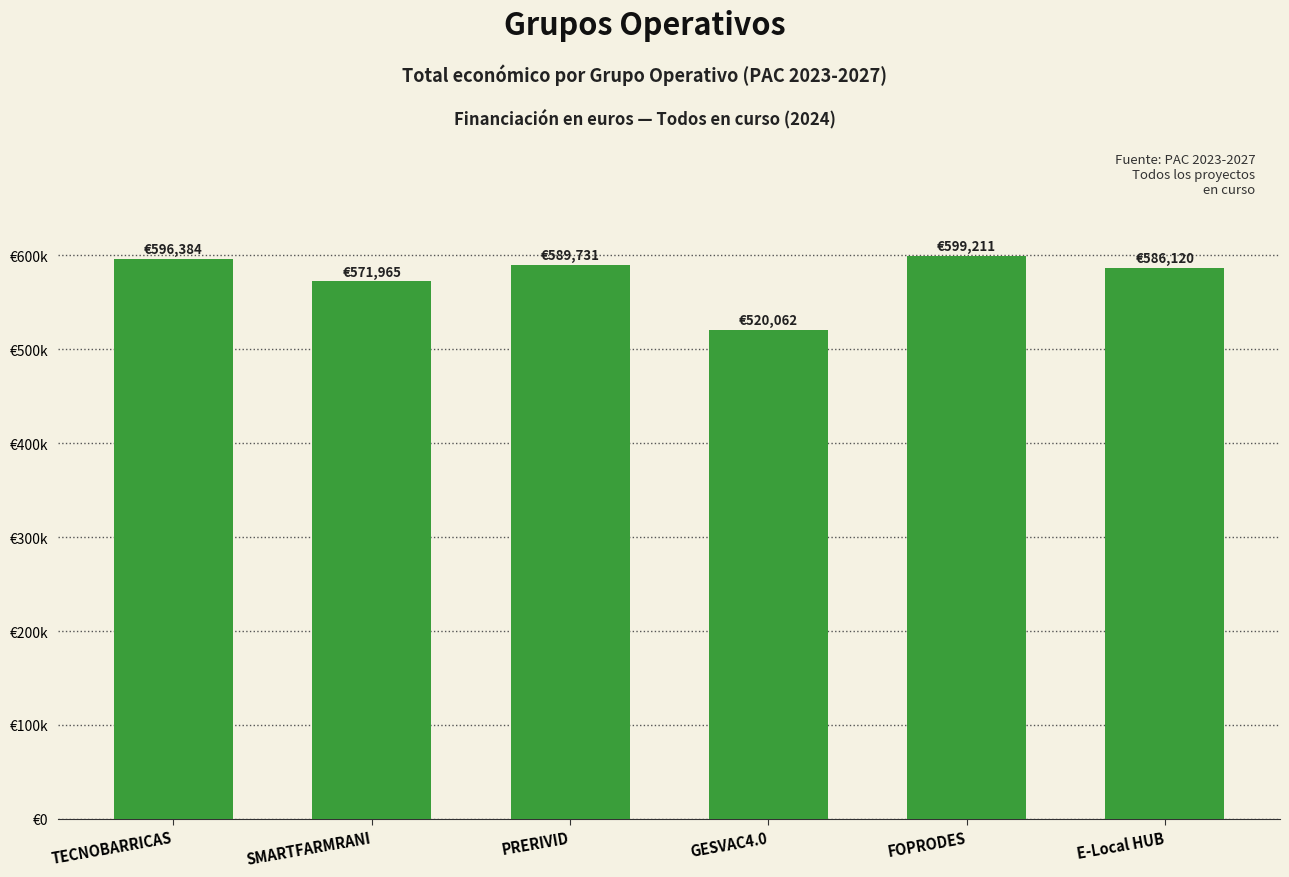

Are the bars grouped side by side (vs. stacked)?

No